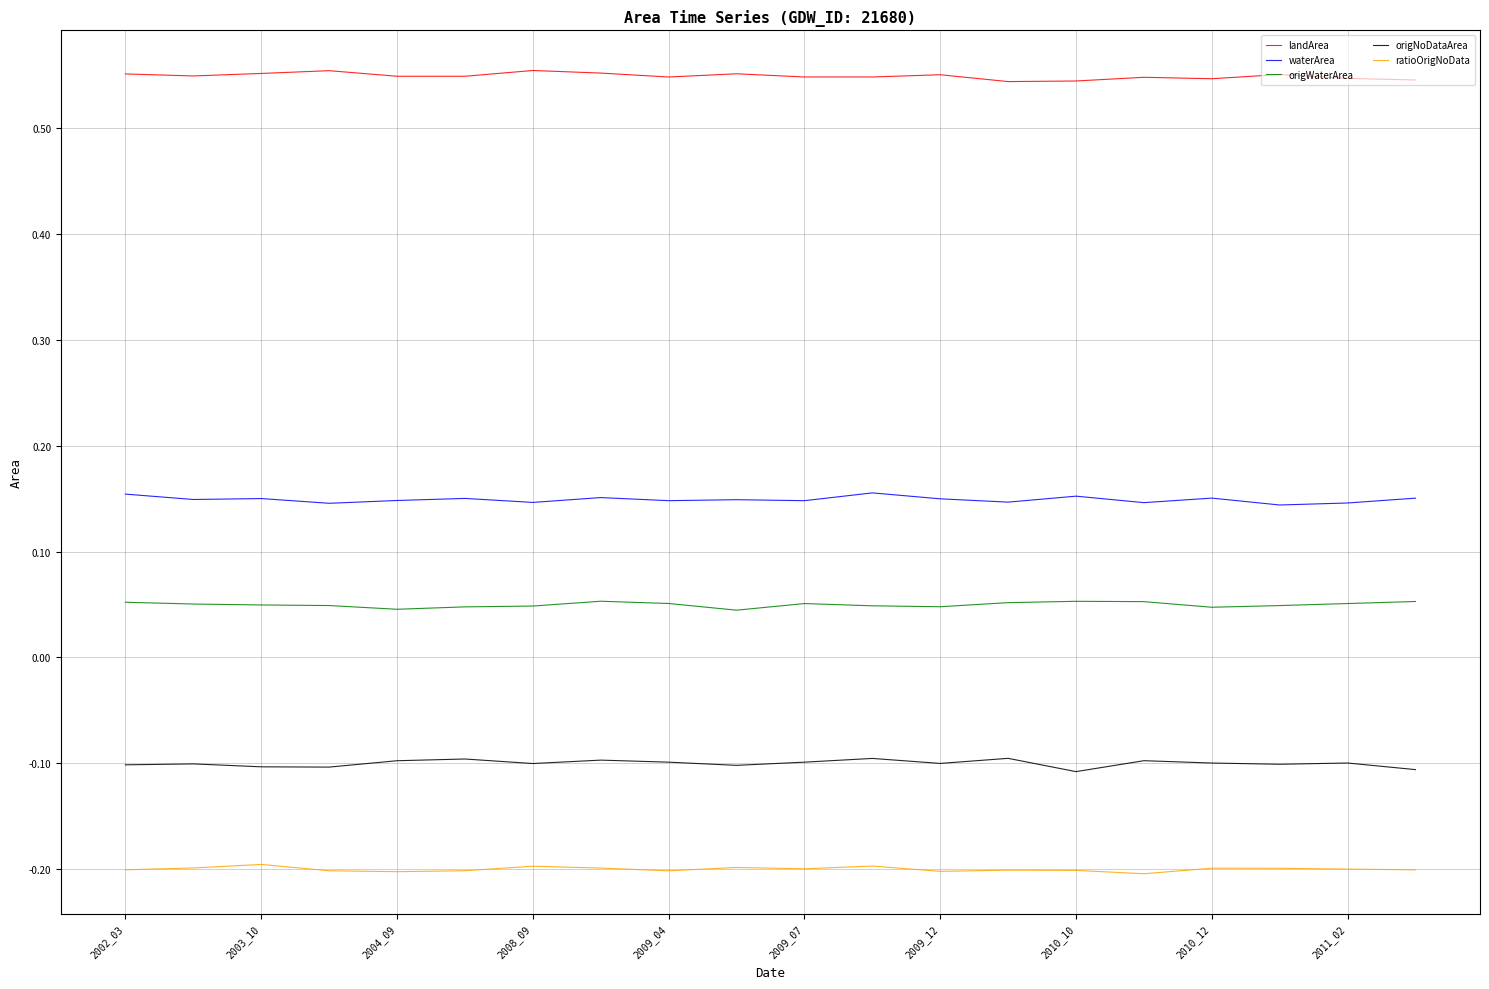

True or false: landArea and origNoDataArea intersect in this chart.

False